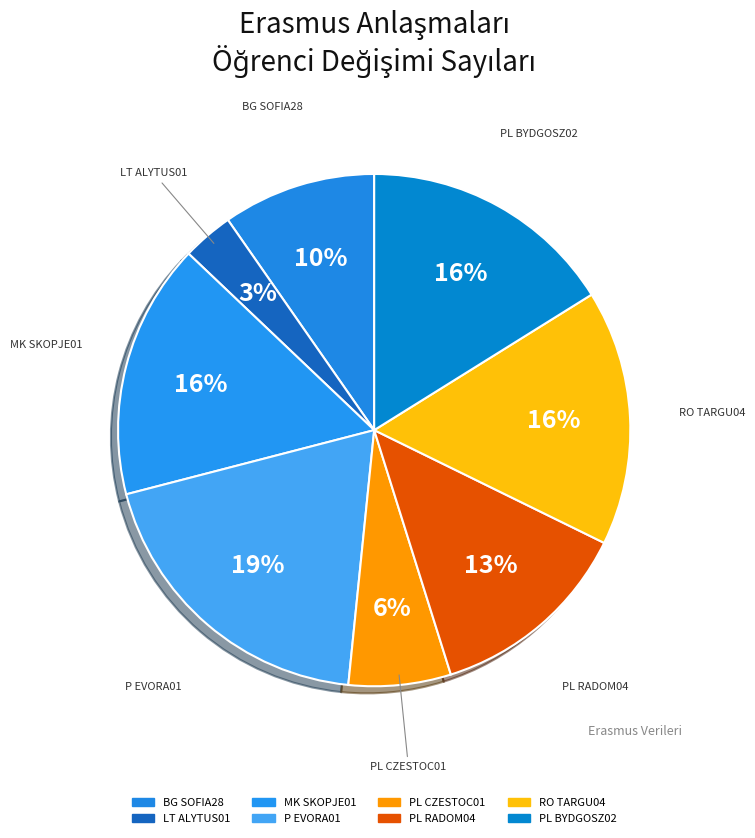

Between PL RADOM04 and PL CZESTOC01, which is larger?

PL RADOM04